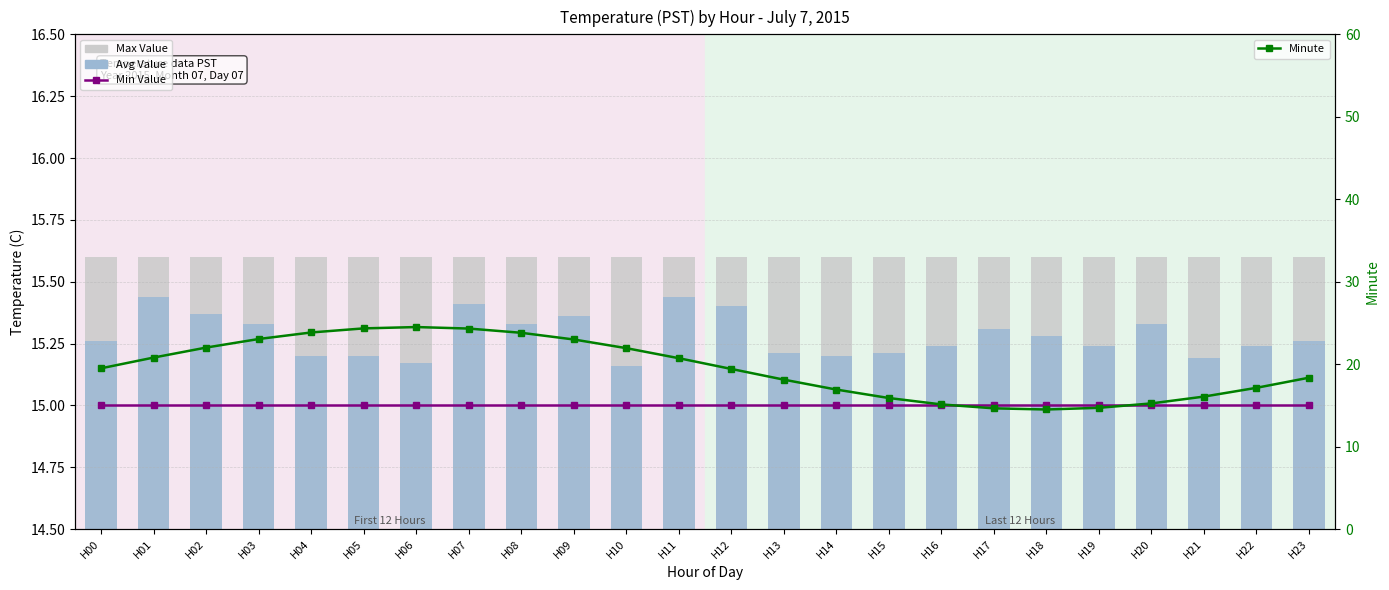

How many categories are shown in the chart?

24